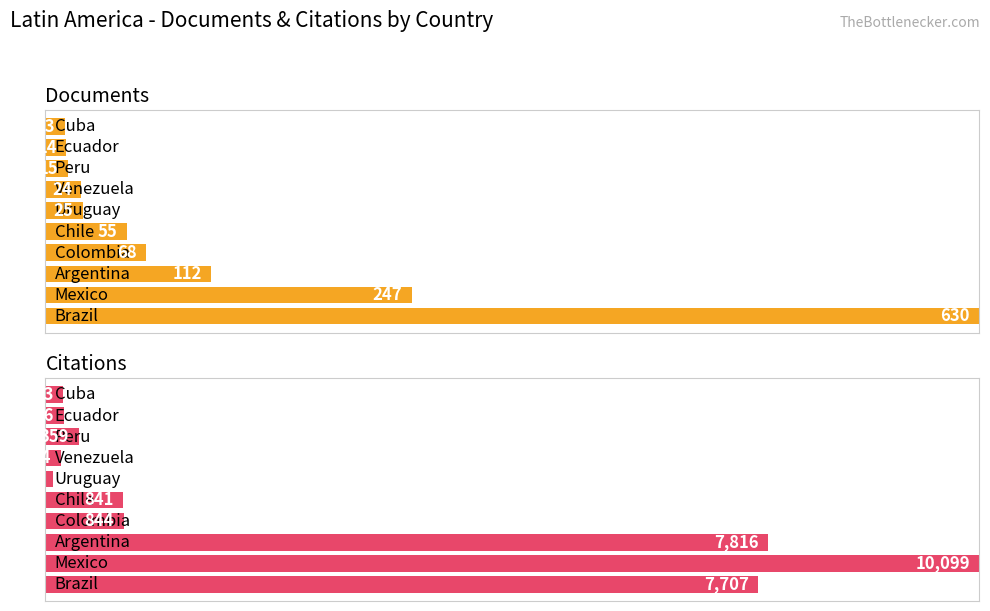

What is the smallest value displayed?

13